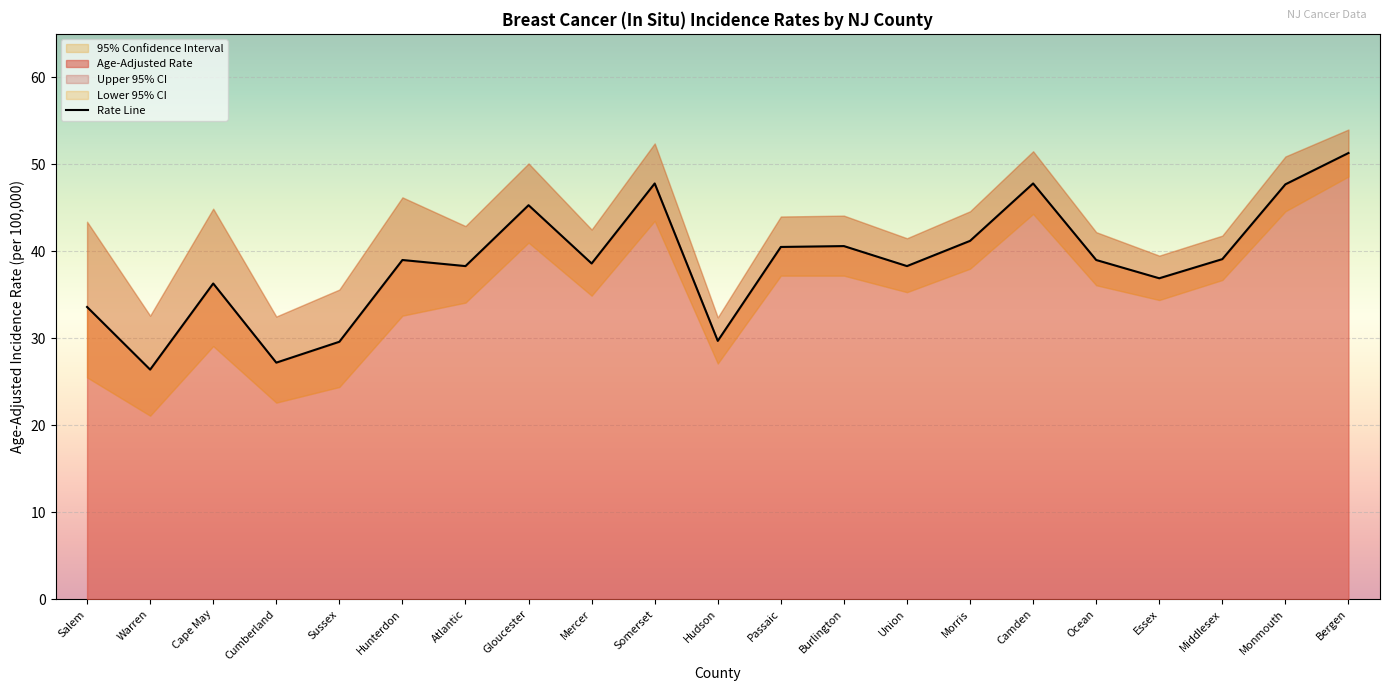

True or false: the data shows 60.3 at Burlington.

False